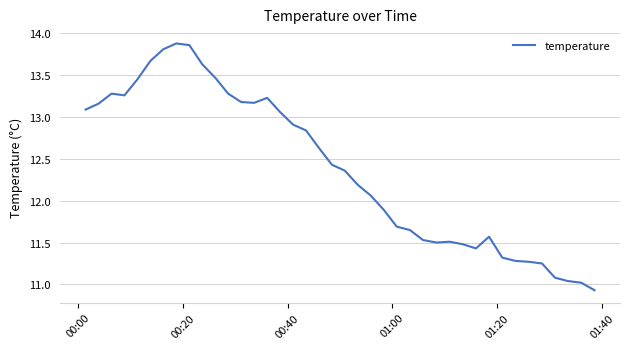

What is the minimum value shown in the chart?

10.9